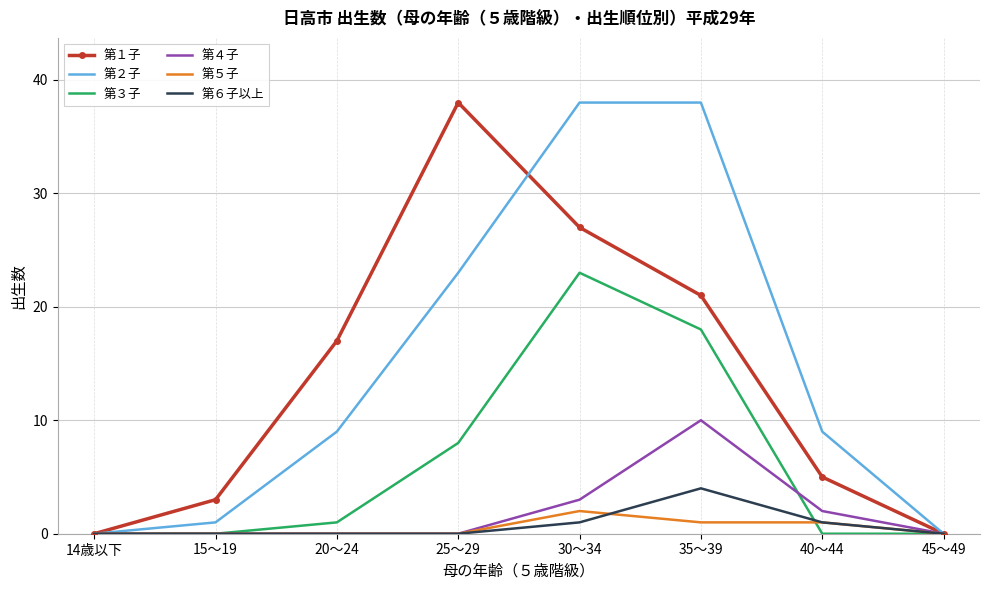

What is the sum of all 第６子以上 values?

6